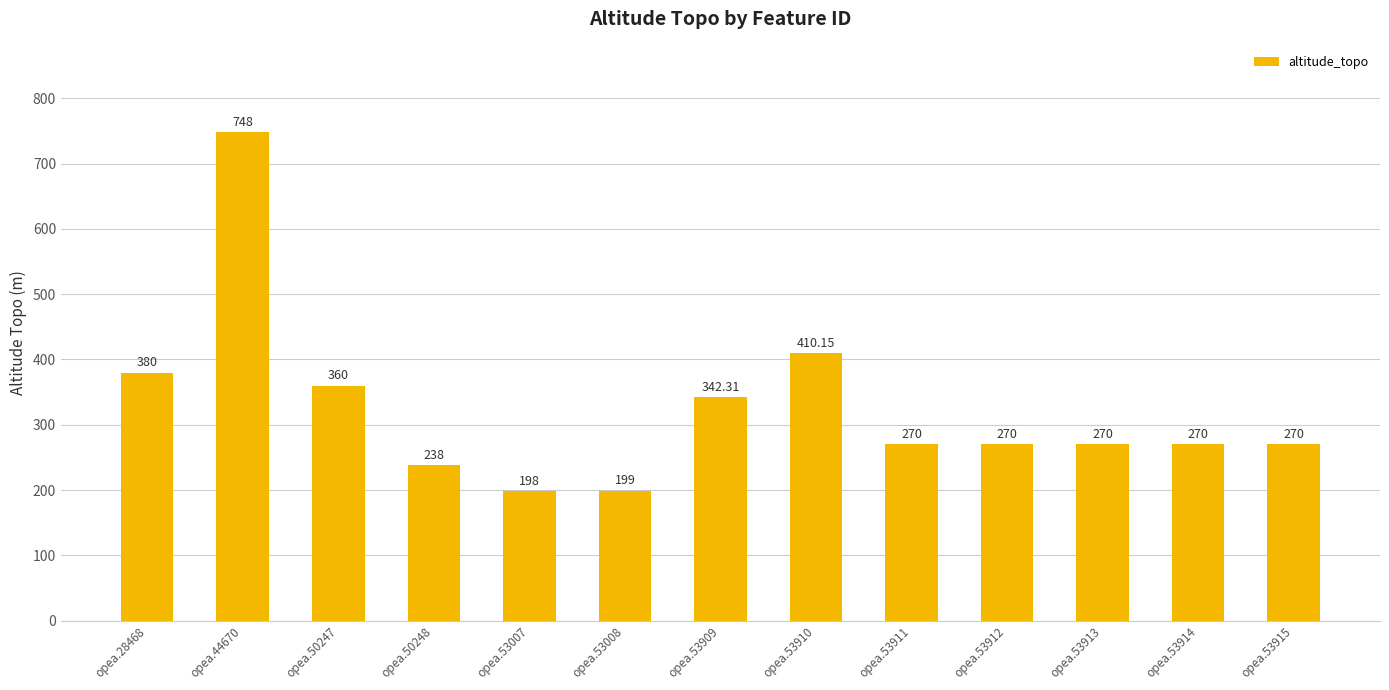

What is the difference between the maximum and second lowest values?

549.0